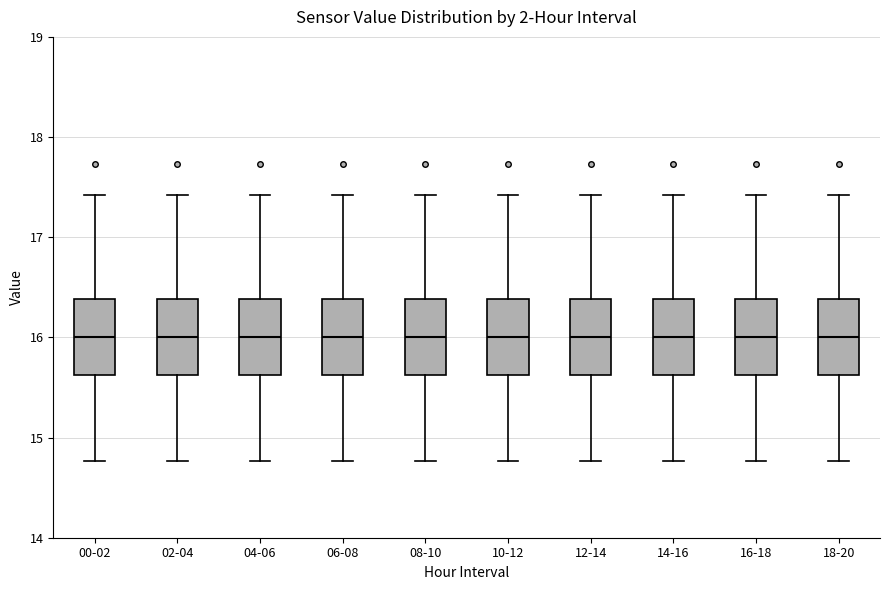

Reading left to right, read every box against the y-axis: the position of its median line, the range the box covers, and the ends of its whiskers. The values are not printed on the chart, so give them approximately, as read against the axis.

00-02: median 16.0, box 15.6 to 16.4, whiskers 14.8 to 17.4
02-04: median 16.0, box 15.6 to 16.4, whiskers 14.8 to 17.4
04-06: median 16.0, box 15.6 to 16.4, whiskers 14.8 to 17.4
06-08: median 16.0, box 15.6 to 16.4, whiskers 14.8 to 17.4
08-10: median 16.0, box 15.6 to 16.4, whiskers 14.8 to 17.4
10-12: median 16.0, box 15.6 to 16.4, whiskers 14.8 to 17.4
12-14: median 16.0, box 15.6 to 16.4, whiskers 14.8 to 17.4
14-16: median 16.0, box 15.6 to 16.4, whiskers 14.8 to 17.4
16-18: median 16.0, box 15.6 to 16.4, whiskers 14.8 to 17.4
18-20: median 16.0, box 15.6 to 16.4, whiskers 14.8 to 17.4